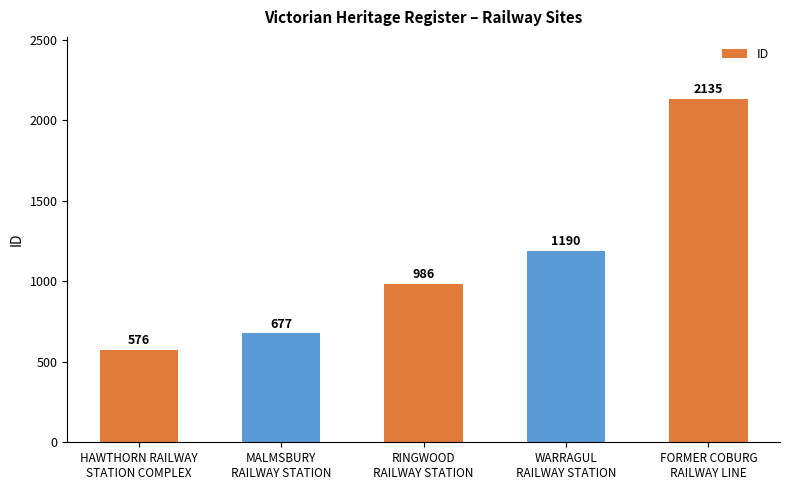

What is the difference between the second highest and minimum values?

614